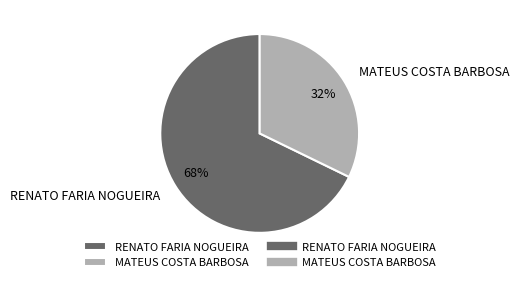

To the nearest percent, what is the difference between the largest and smallest slice percentages?

36%